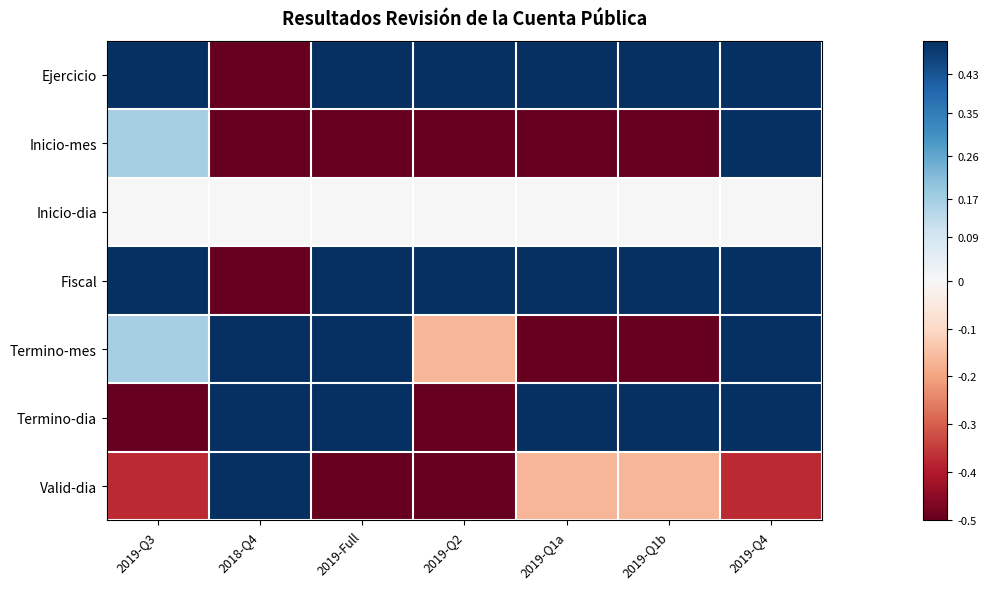

At which category does the chart reach its minimum across all series?

2018-Q4